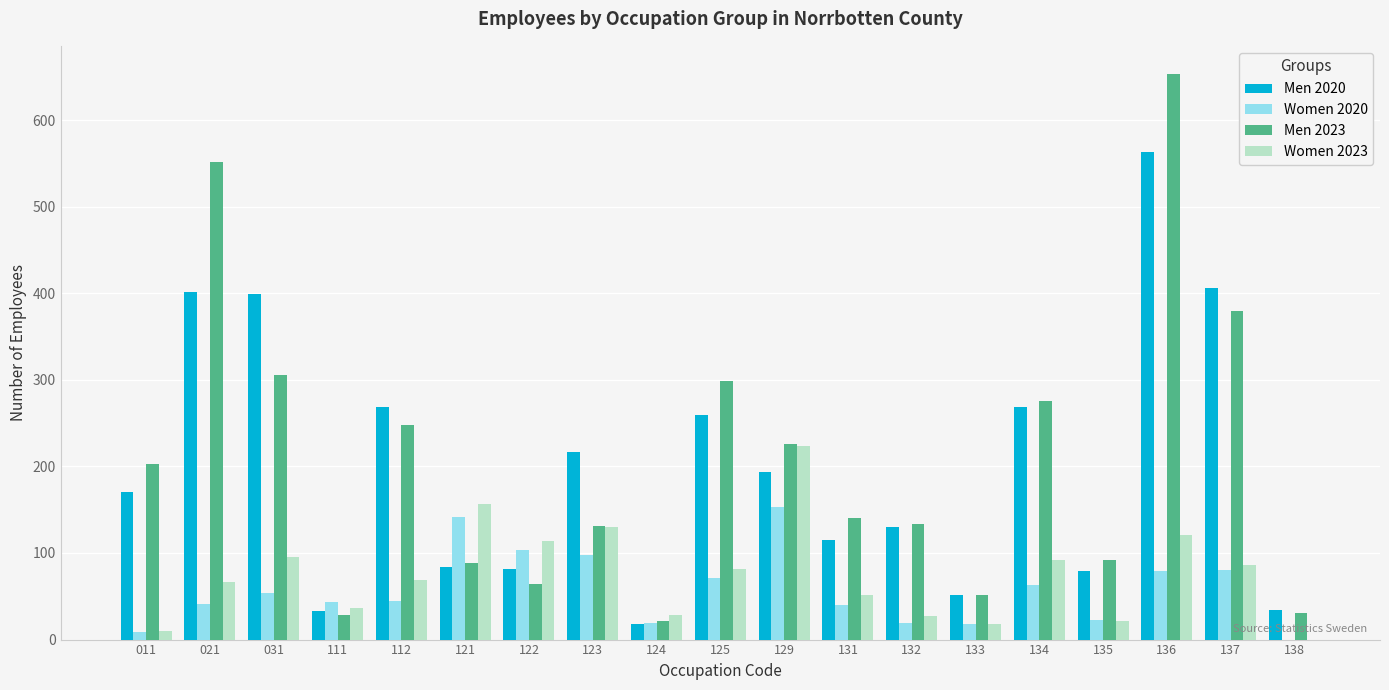

The Men 2020 series shows 34 at 138. True or false?

True